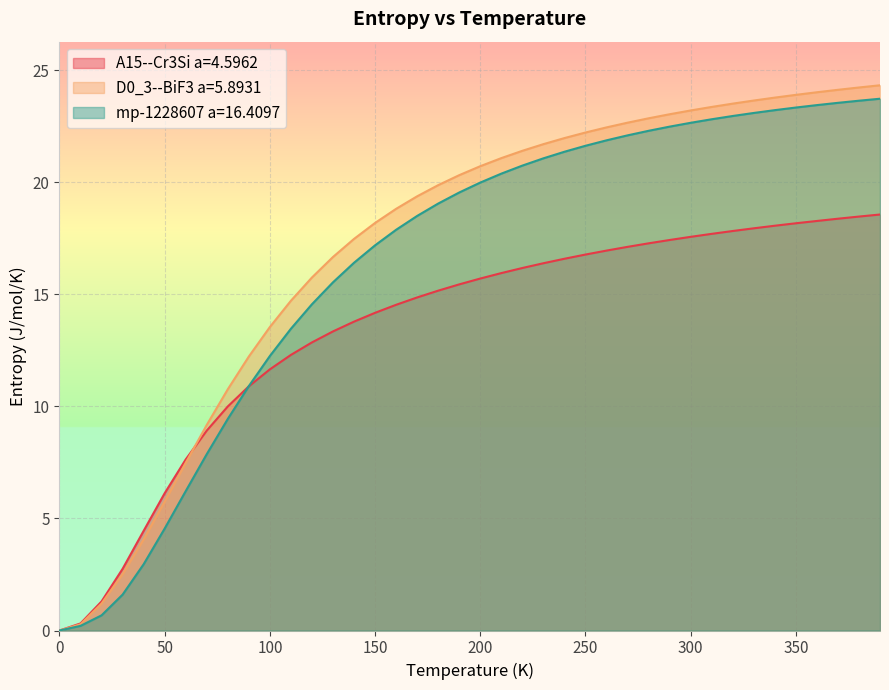

What is the difference between the maximum and minimum values in the mp-1228607 a=16.4097 series?

23.7